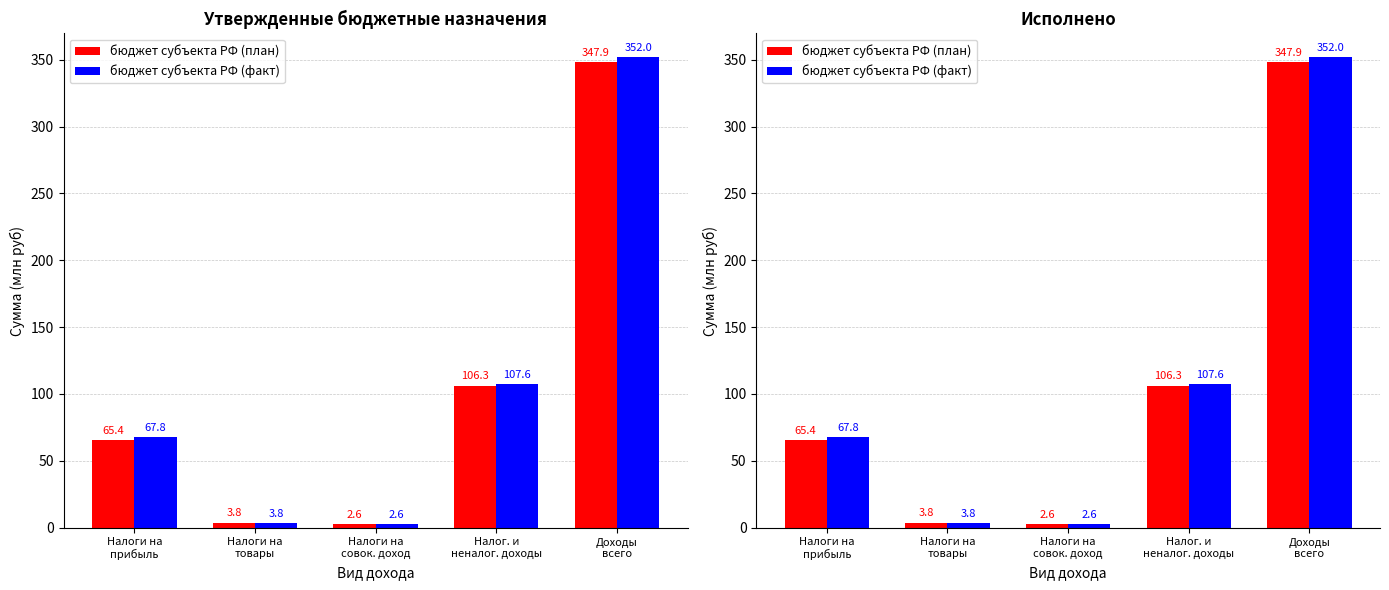

How many bars are there in each group?

2